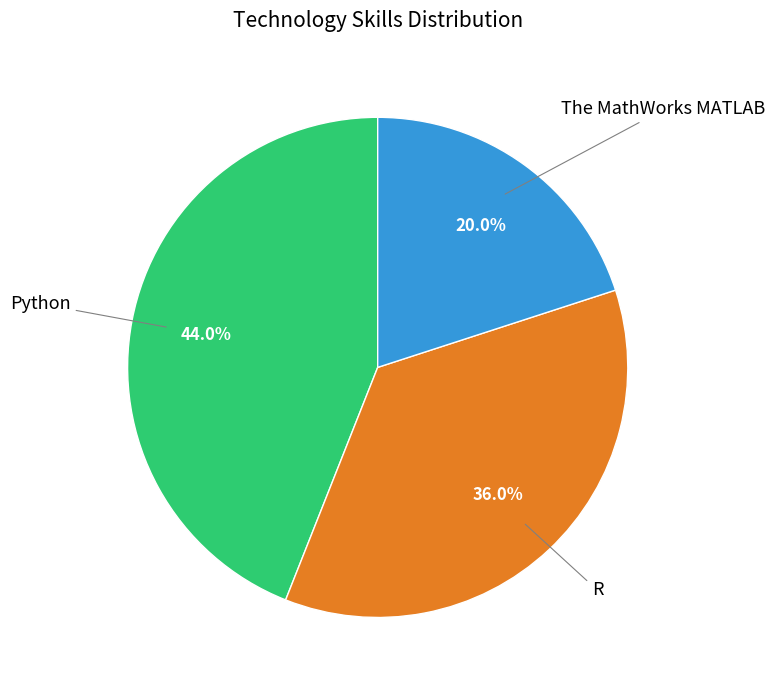

To the nearest percent, what is the combined percentage of The MathWorks MATLAB and R?

56%